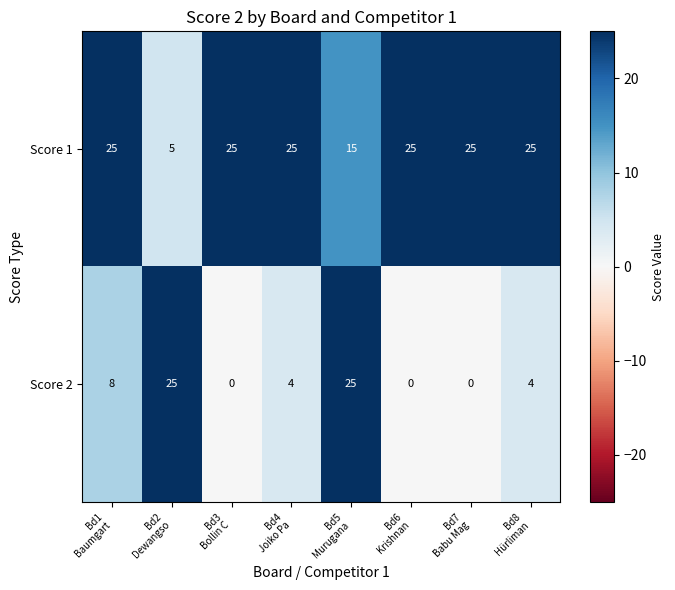

List the series in order of their peak value, highest first.

Score 1, Score 2